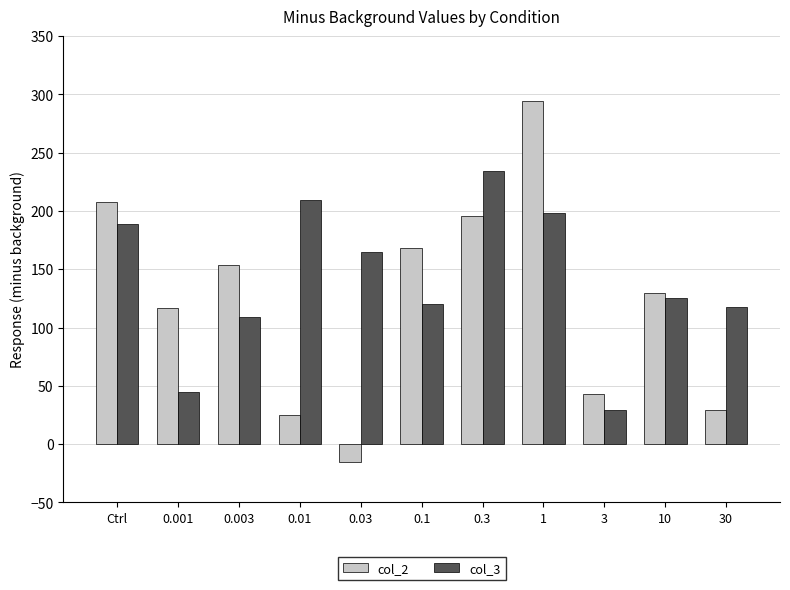

Which category has the highest value in the col_3 series?

0.3